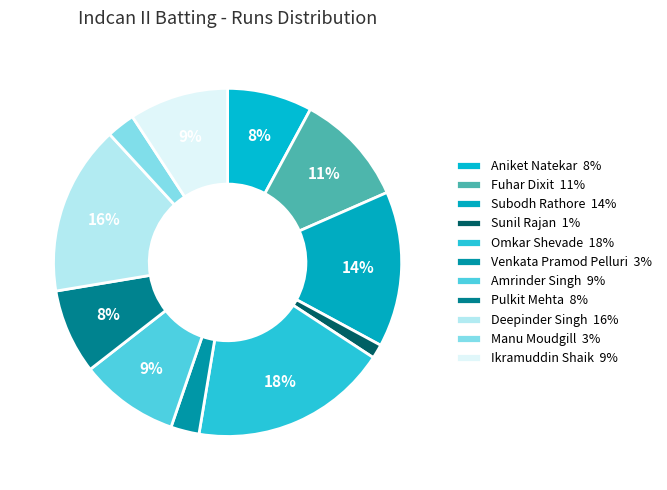

Count the number of slices in the pie.

11